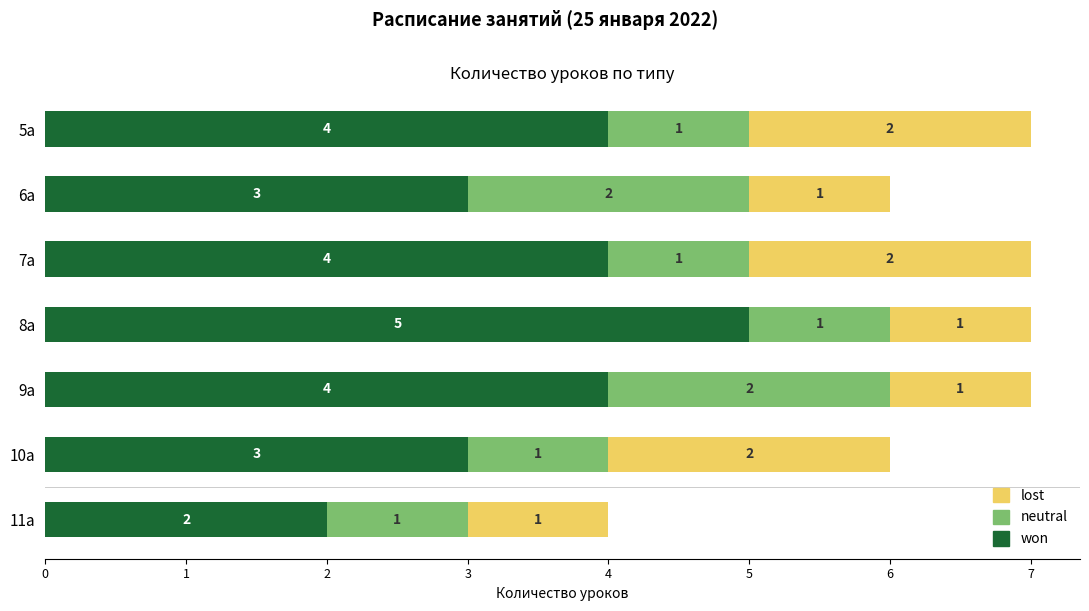

What is the approximate value of won at 8а?

5